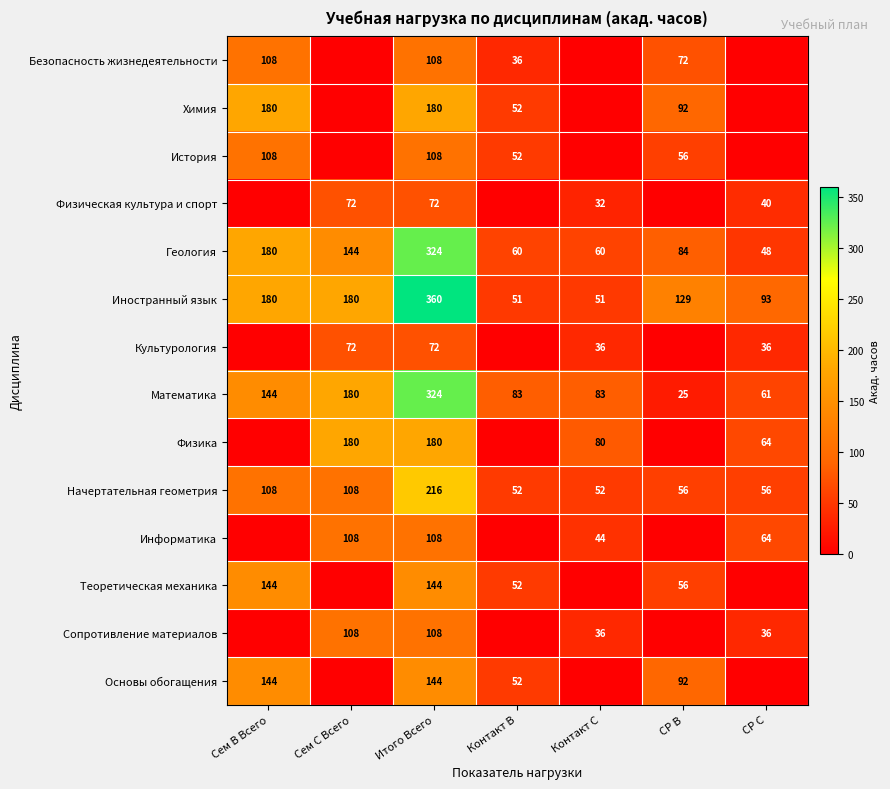

Is the value of Физика at СР C greater than the value of Безопасность жизнедеятельности at Сем B Всего?

No